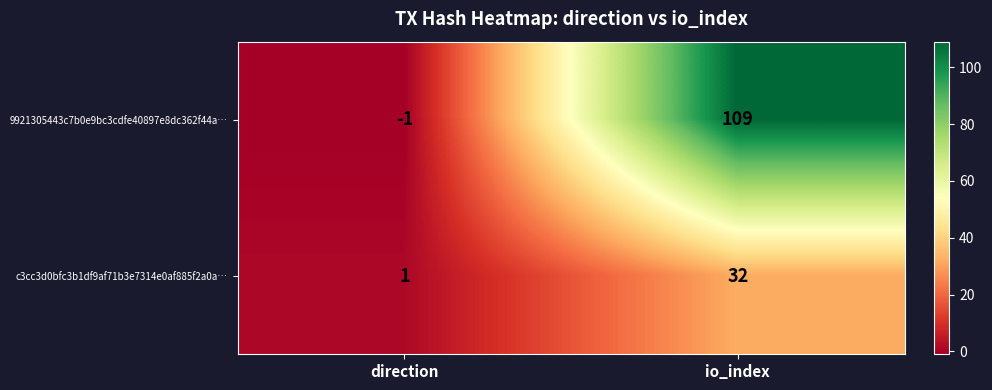

Where is 9921305443c7b0e9bc3cdfe40897e8dc362f44a… nearest to the value 54?

direction